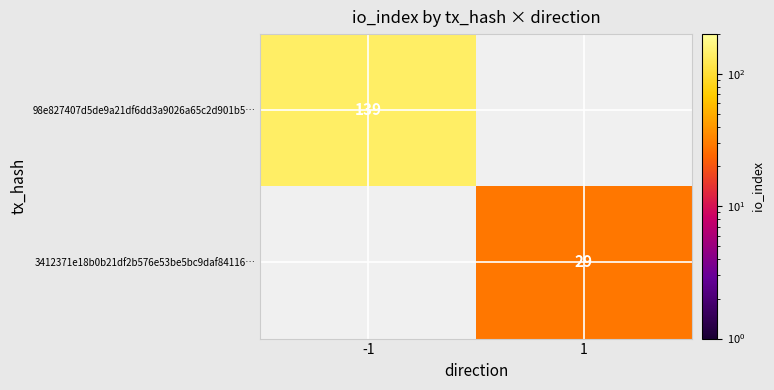

True or false: 98e827407d5de9a21df6dd3a9026a65c2d901b5… has a value of 36 at -1.

False